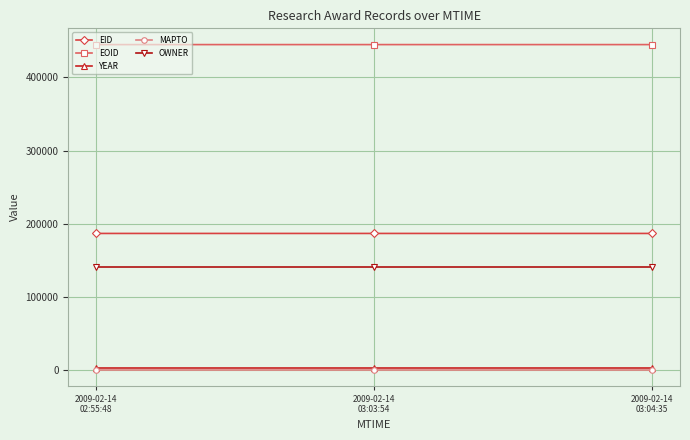

What is the average value of the OWNER series?

140717